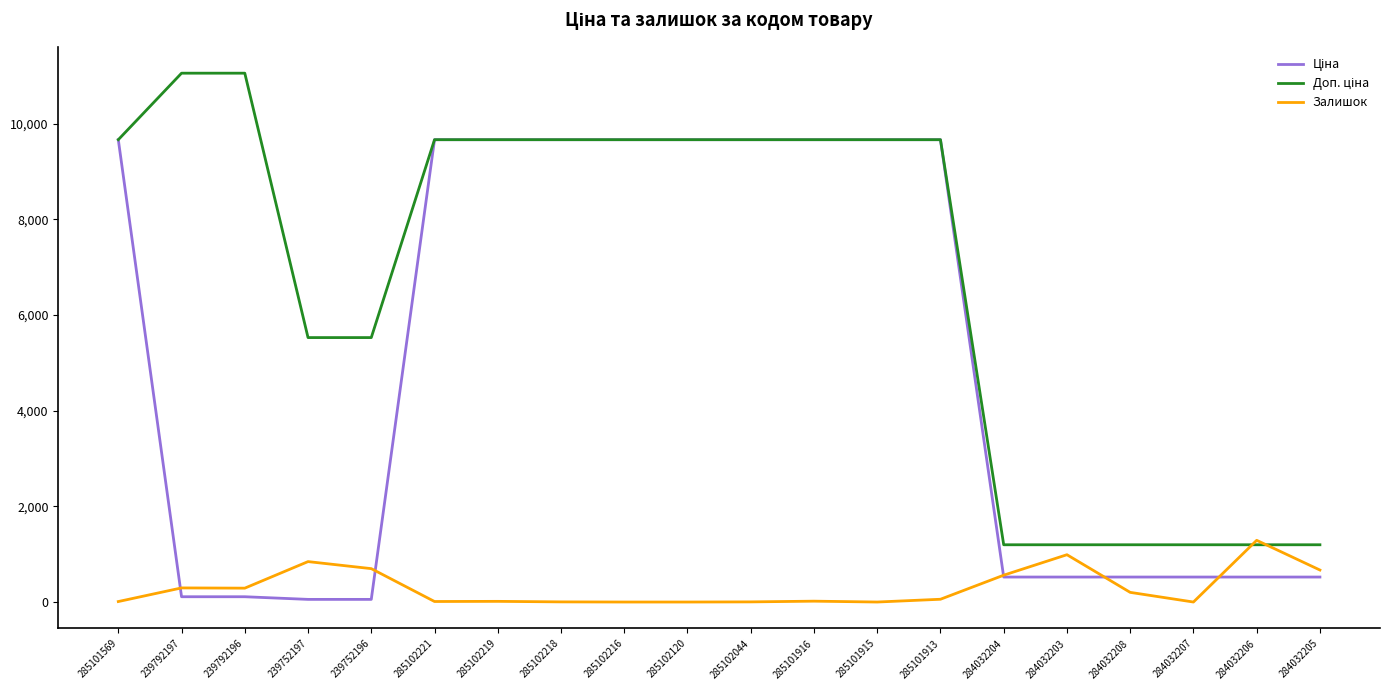

Which category has the highest value in the Залишок series?

284032206